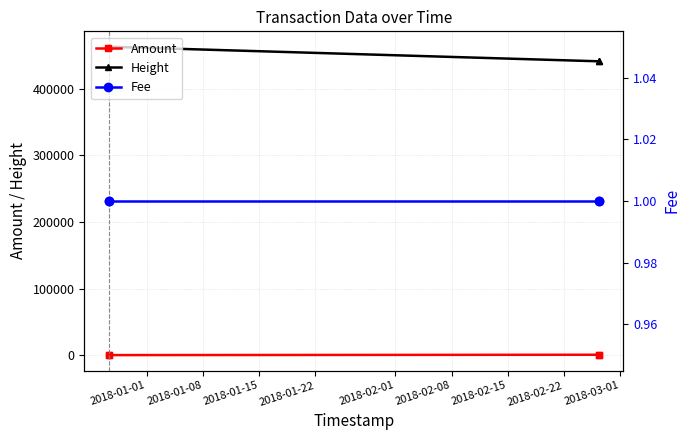

What is the maximum value for Fee?

1